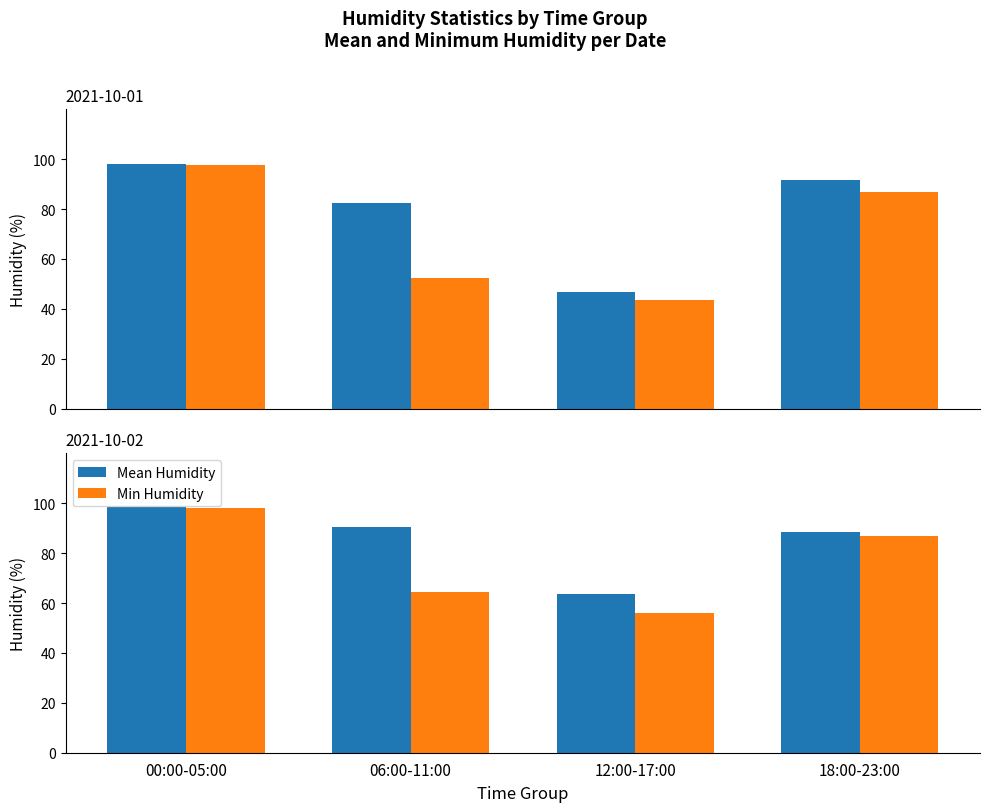

What is the average value of the Min Humidity series?

76.3